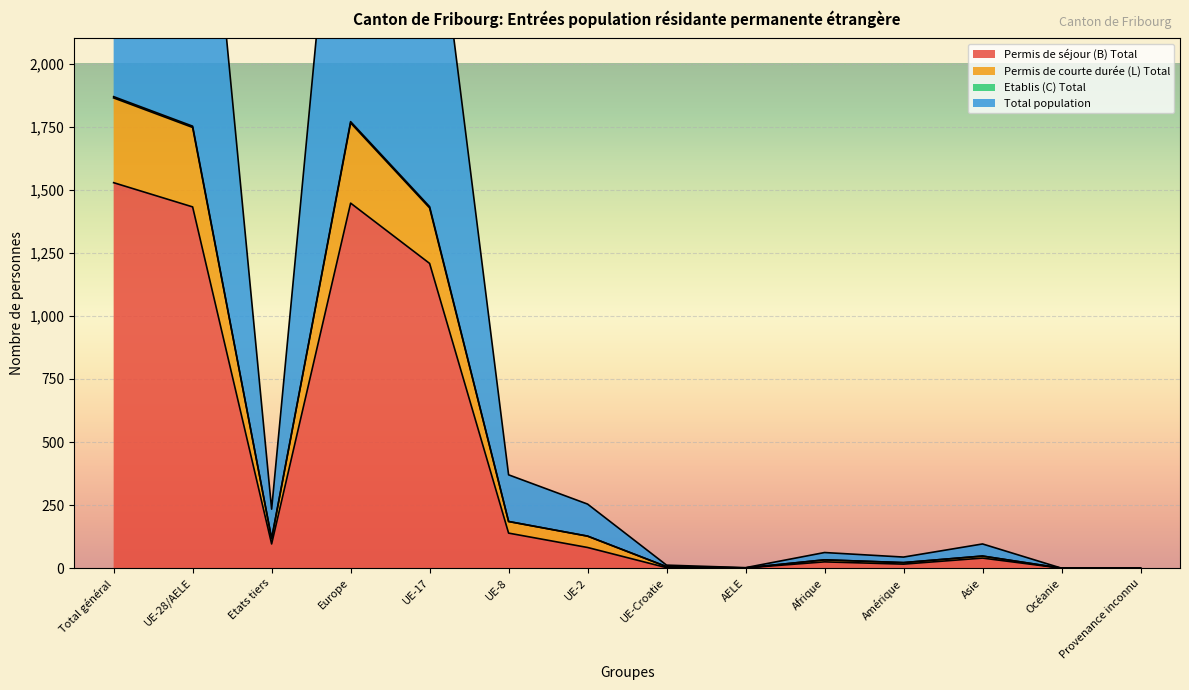

How many interior local peaks does the Permis de courte durée (L) Total series have?

3